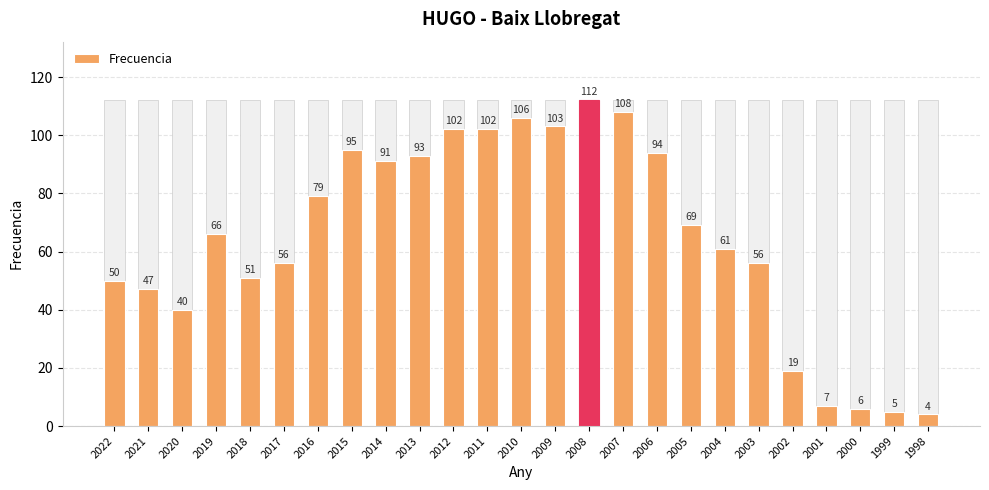

What is the value of the 3rd bar from the left?

40